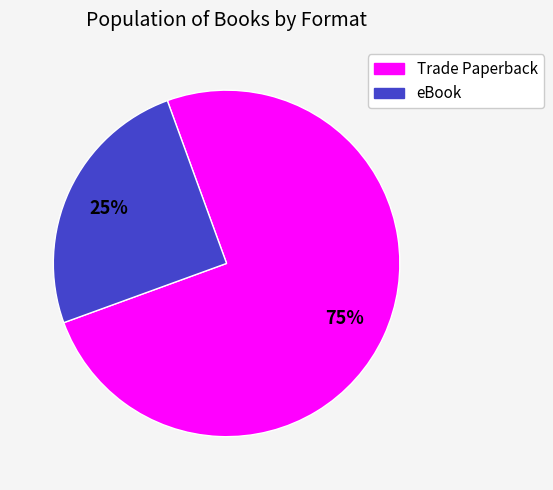

Approximately how many times larger is the value at eBook compared to Trade Paperback?

0.3